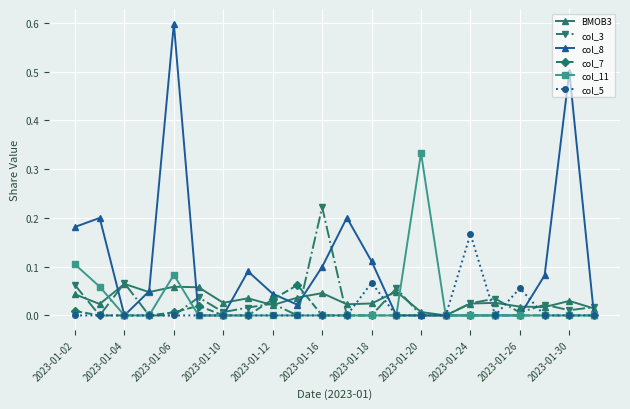

True or false: col_5 has more than 0 interior local peaks.

True